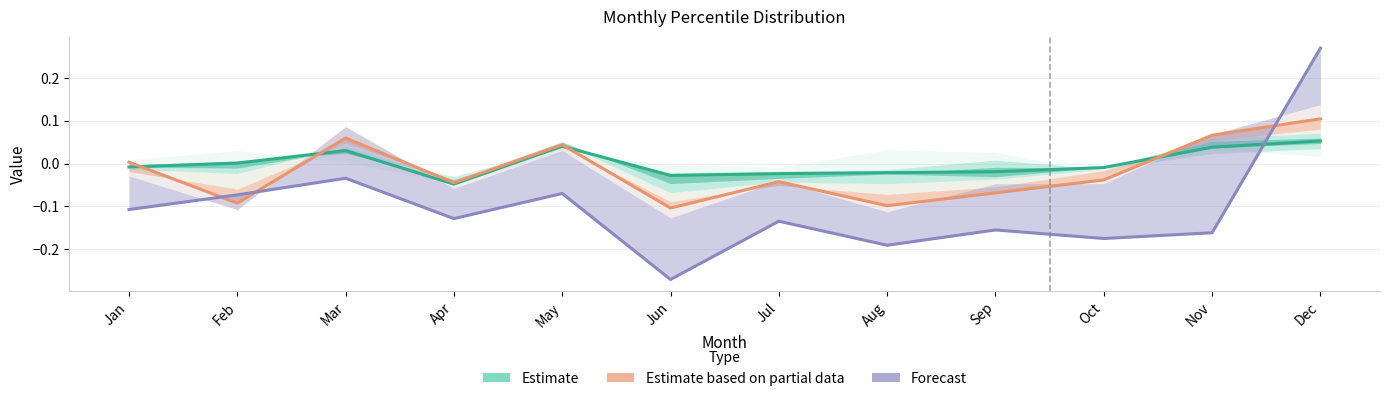

After their last crossing, which series has the higher values: Forecast or Estimate based on partial data?

Forecast